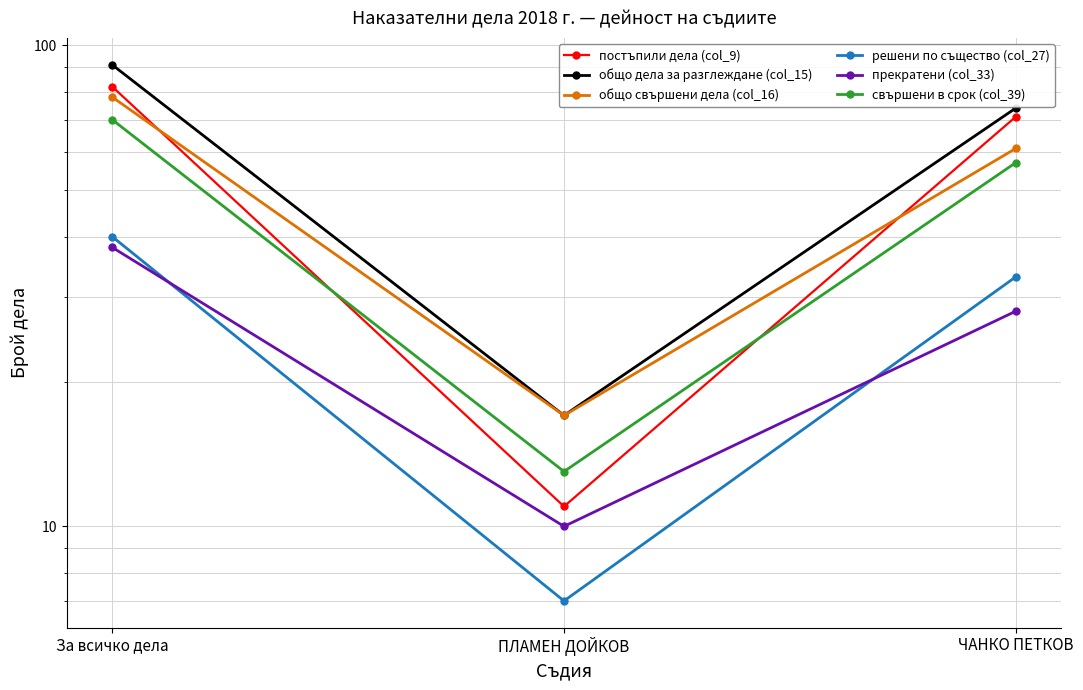

What is the maximum value for постъпили дела (col_9)?

82